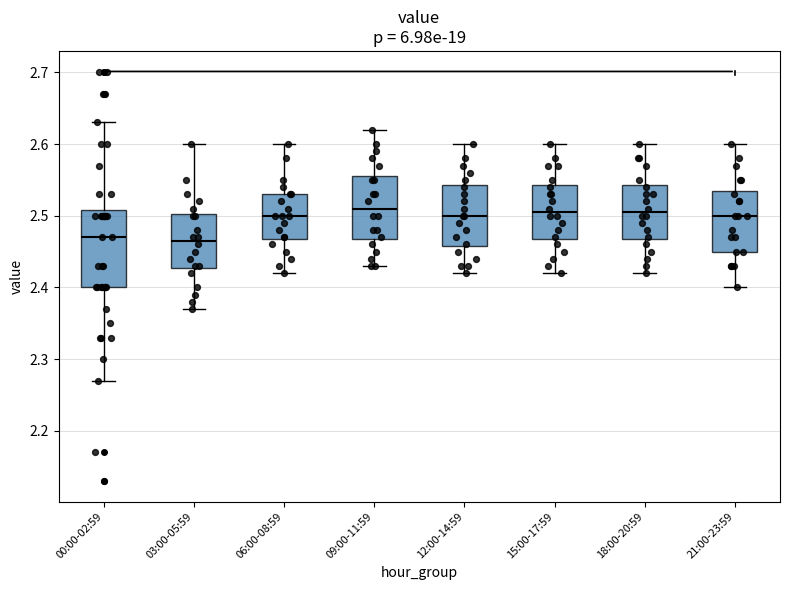

Comparing the boxes themselves (not the whiskers), which one is the tallest?

00:00-02:59